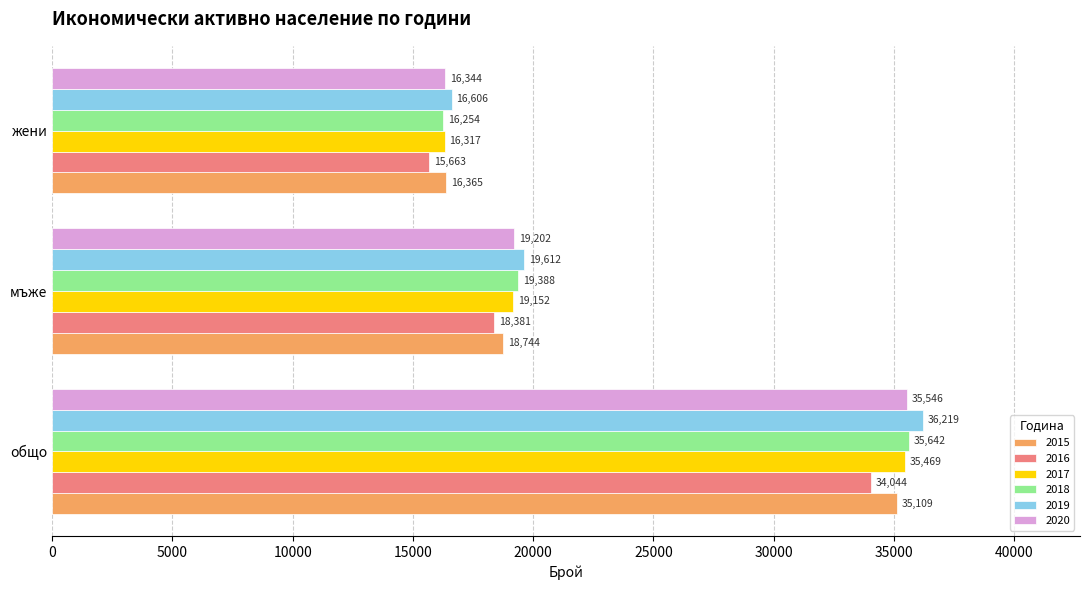

Read the 2017 value at мъже.

19152